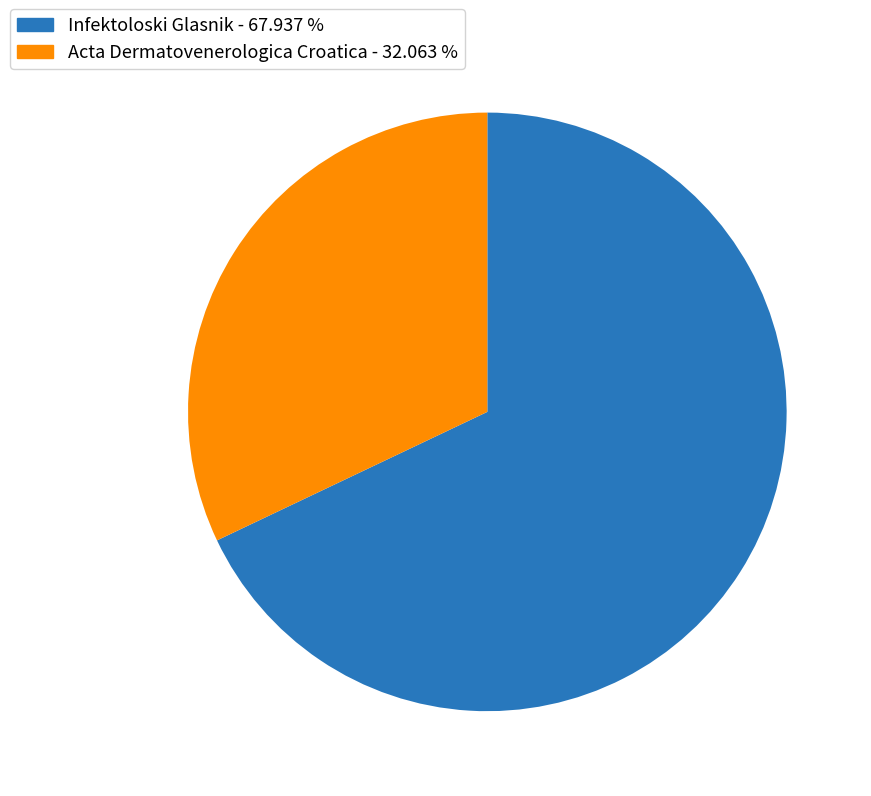

Combined, do Acta Dermatovenerologica Croatica and Infektoloski Glasnik account for over 50%?

Yes